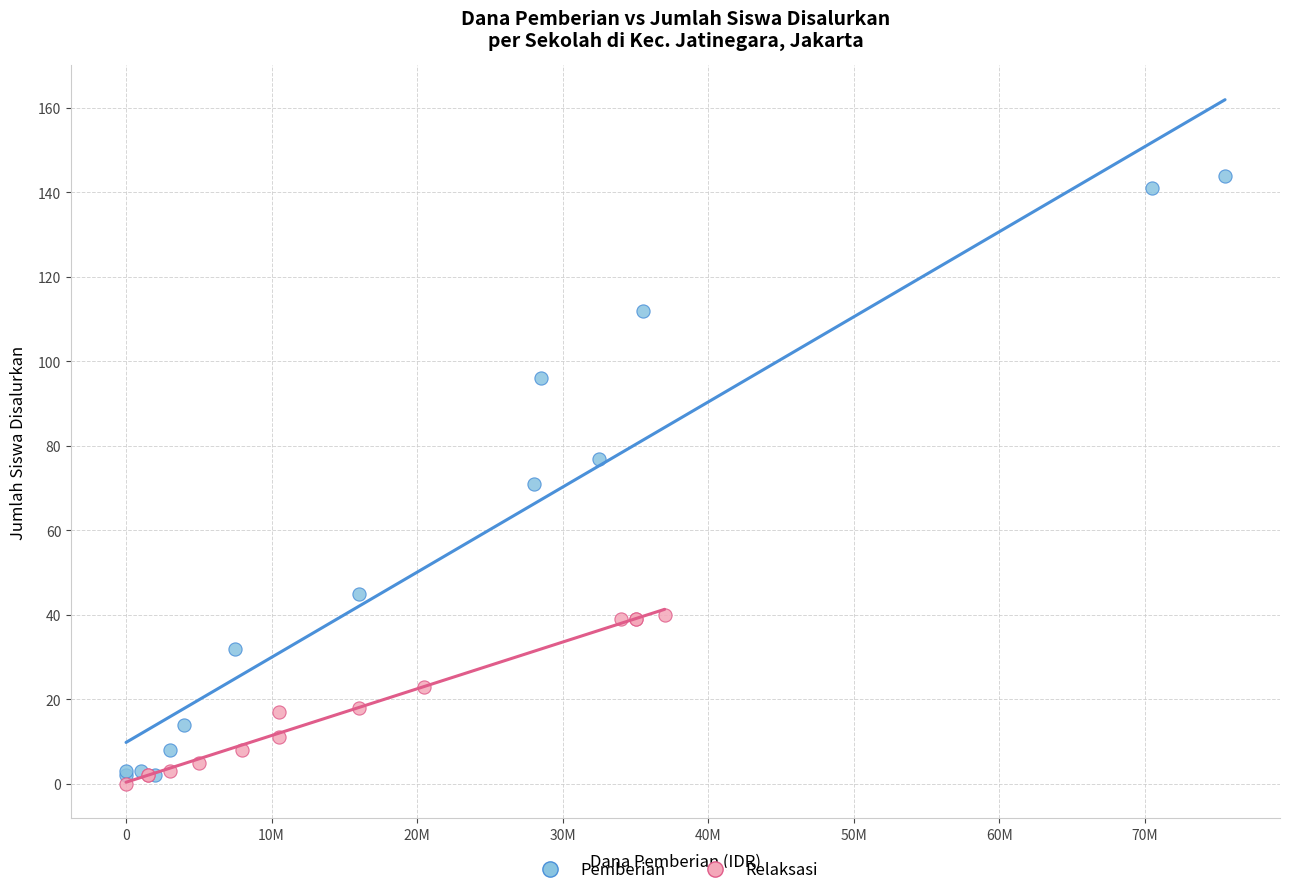

Which series reaches the maximum Y coordinate?

Pemberian